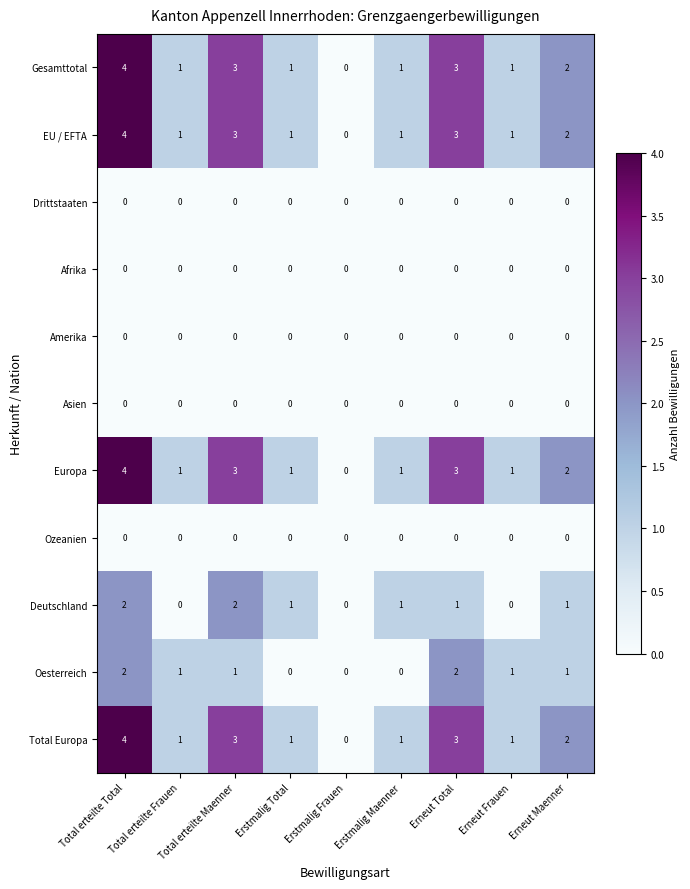

Which category has the highest value across all series?

Total erteilte Total